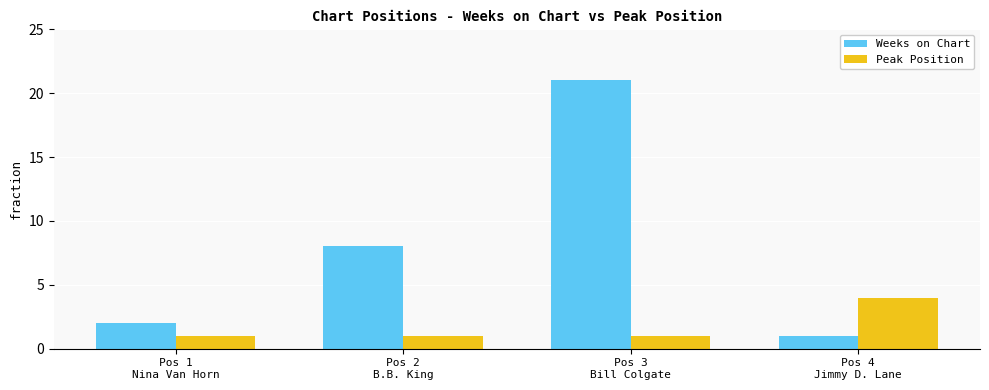

Between Pos 2
B.B. King and Pos 4
Jimmy D. Lane, which series saw the biggest shift?

Weeks on Chart